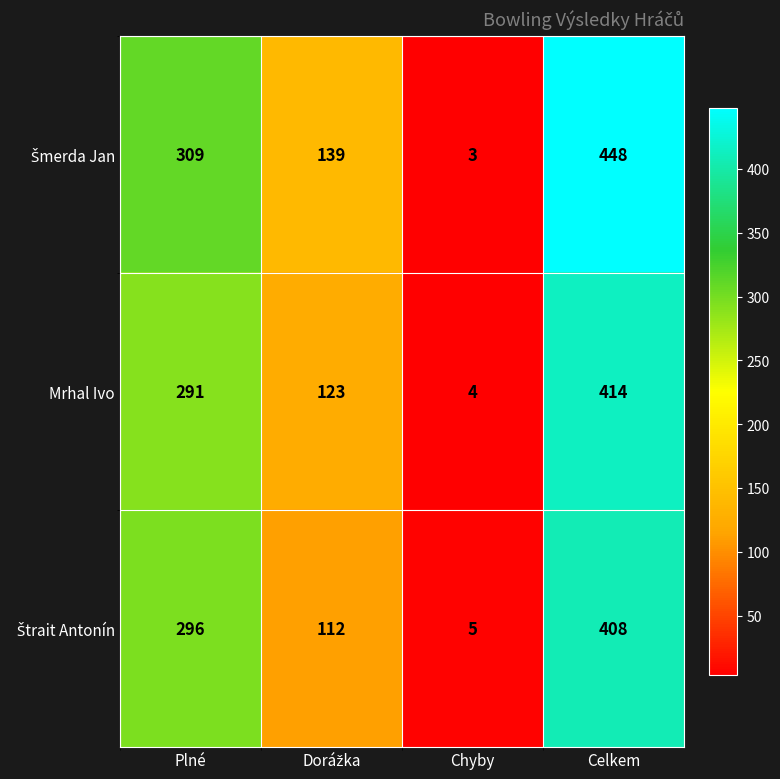

What value does the Mrhal Ivo series have at Chyby?

4